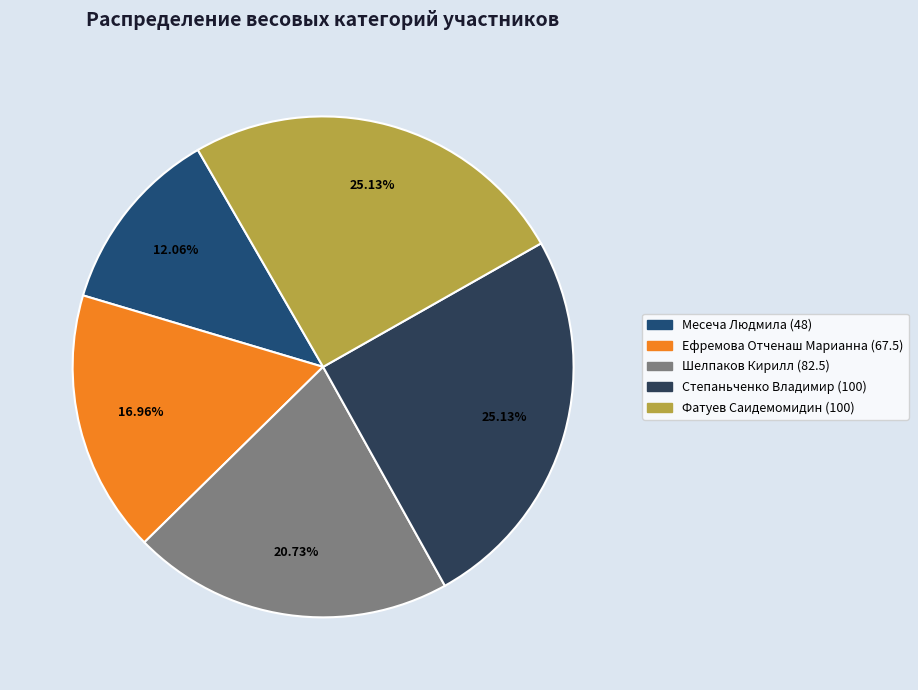

What percentage is the Шелпаков Кирилл (82.5) slice, to the nearest percent?

21%